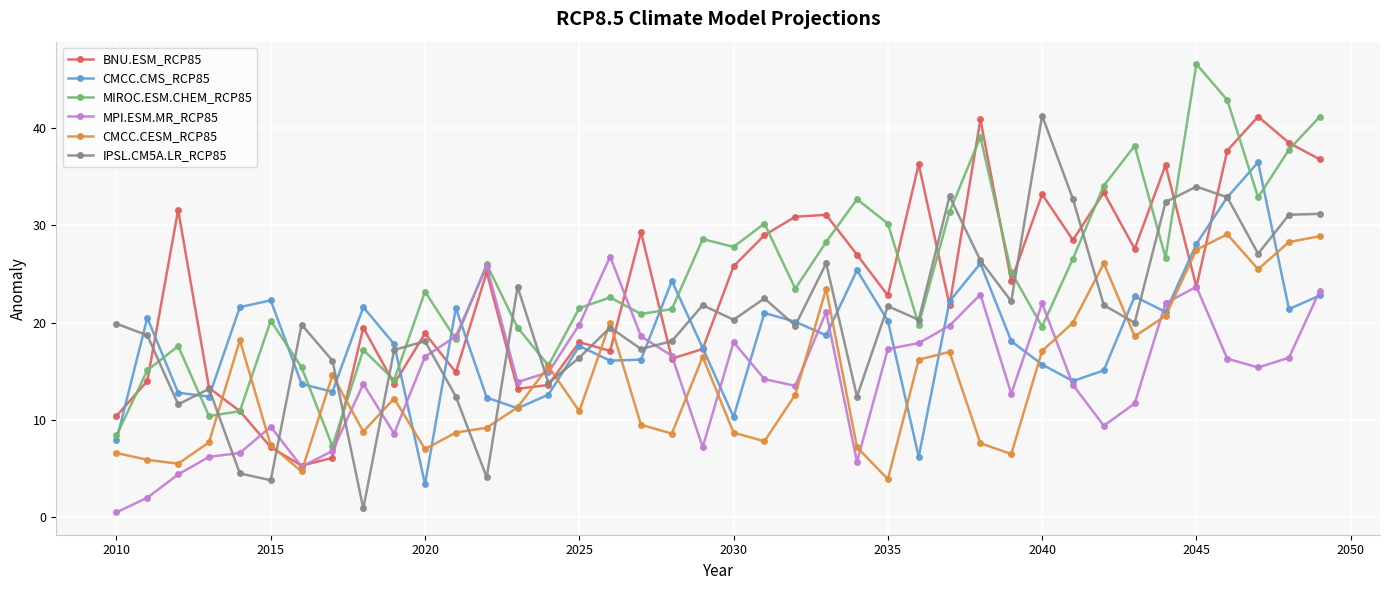

What is the greatest value displayed?

46.6